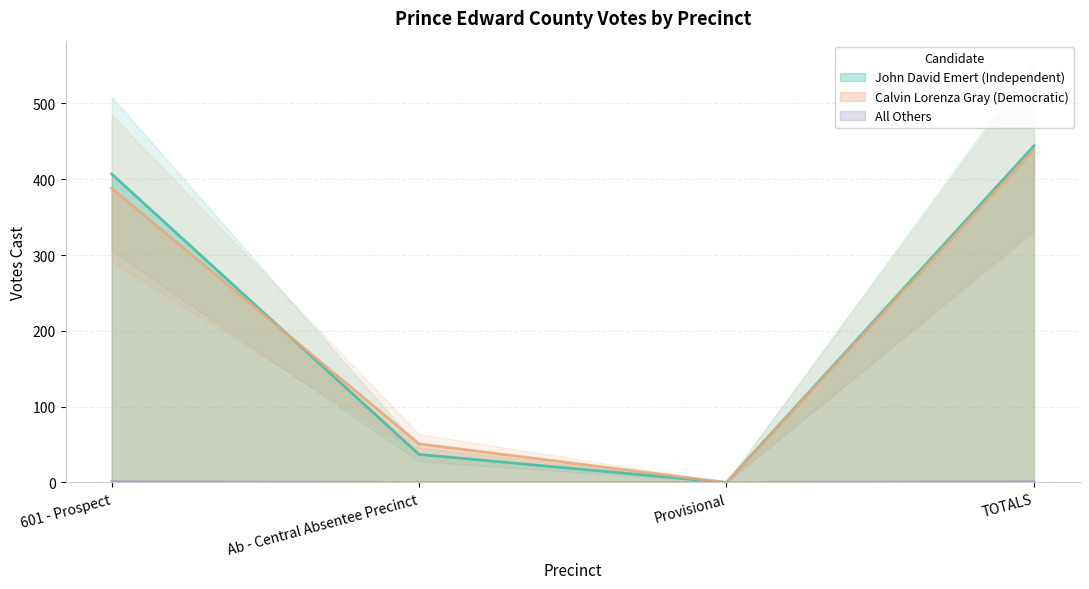

How many values in Calvin Lorenza Gray (Democratic) are above zero?

3